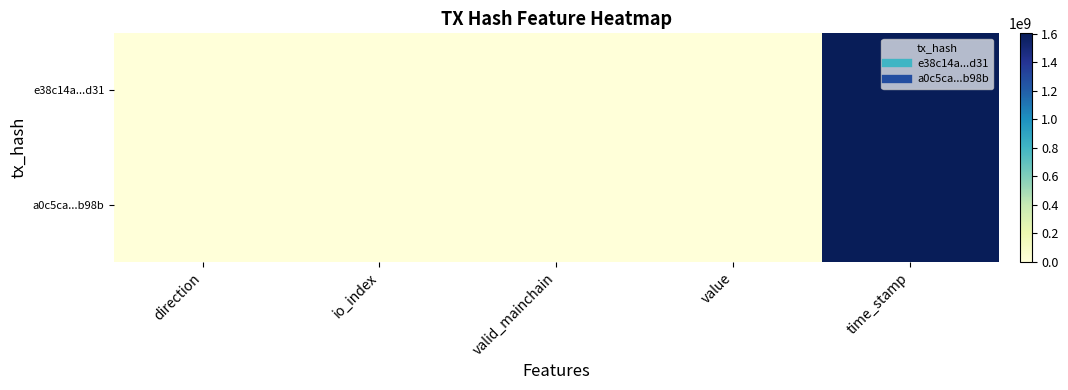

What is the maximum value shown in the chart?

1604465860.0